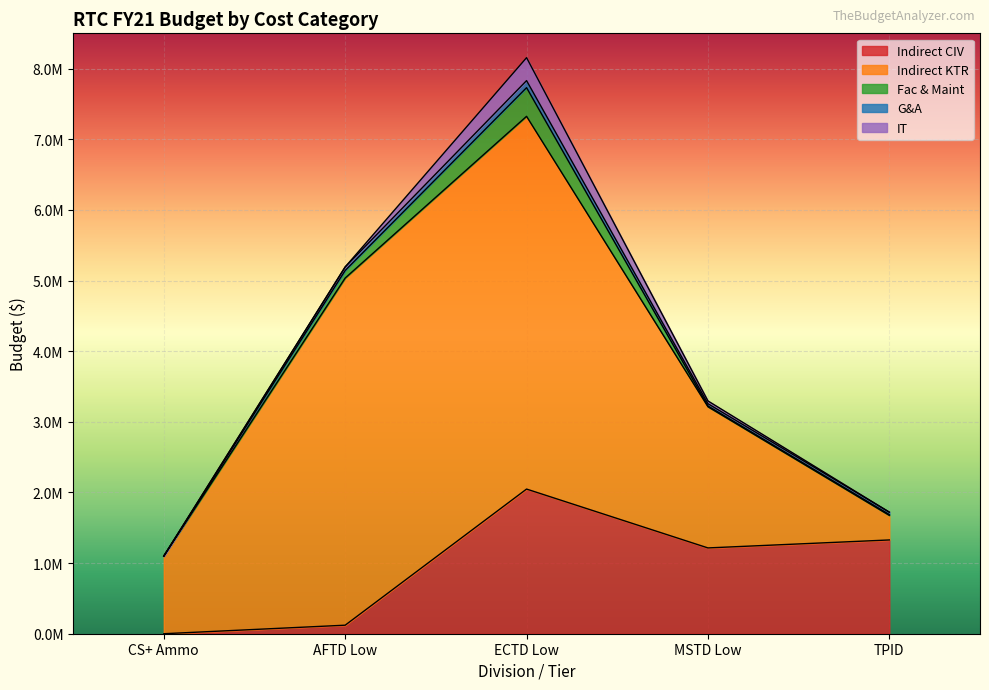

Where is the first local maximum for IT?

ECTD Low